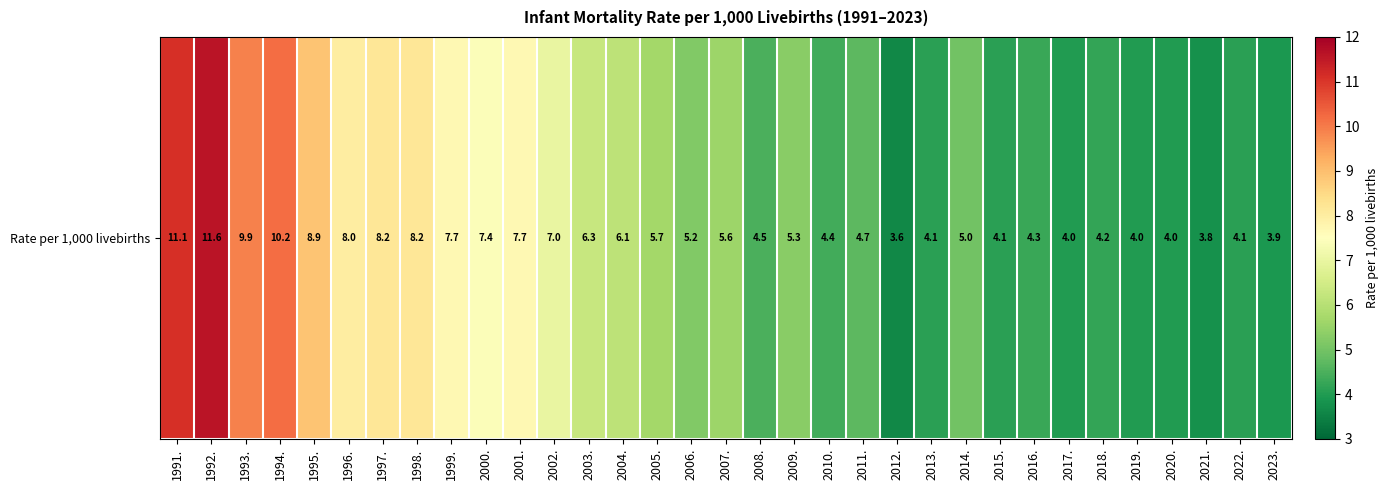

At which category does the chart reach its minimum across all series?

2012.